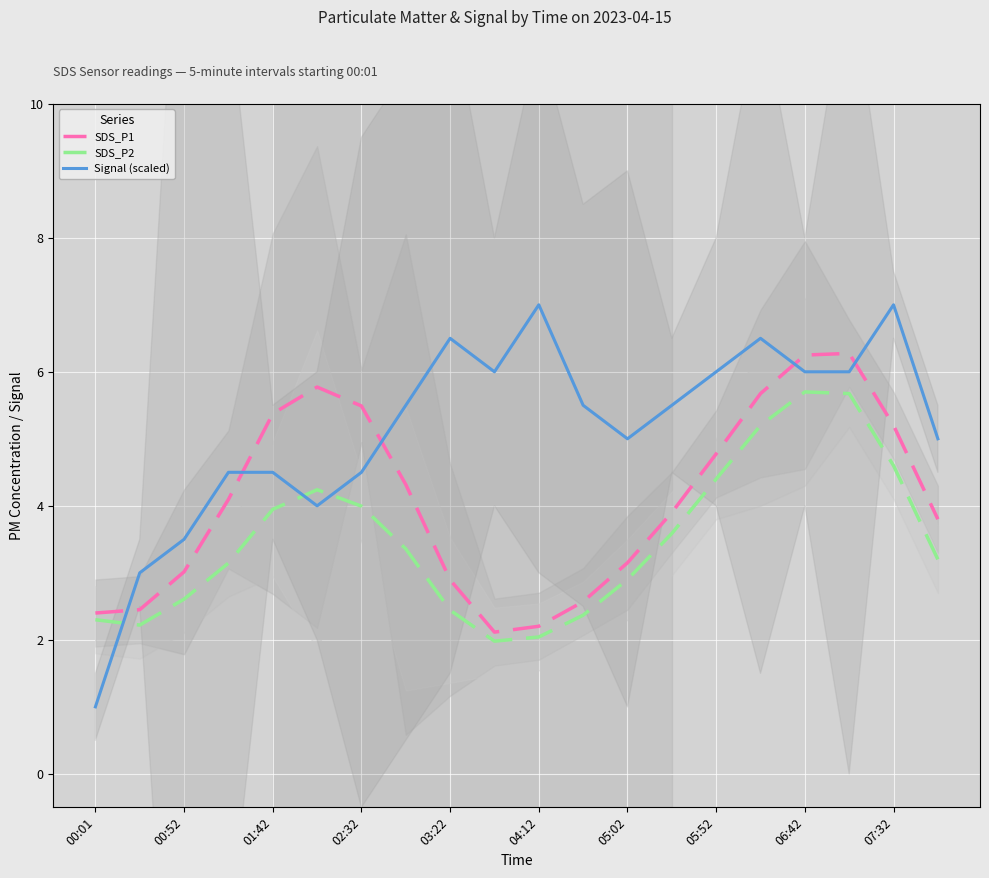

Which series has the widest spread of values?

Signal (scaled)